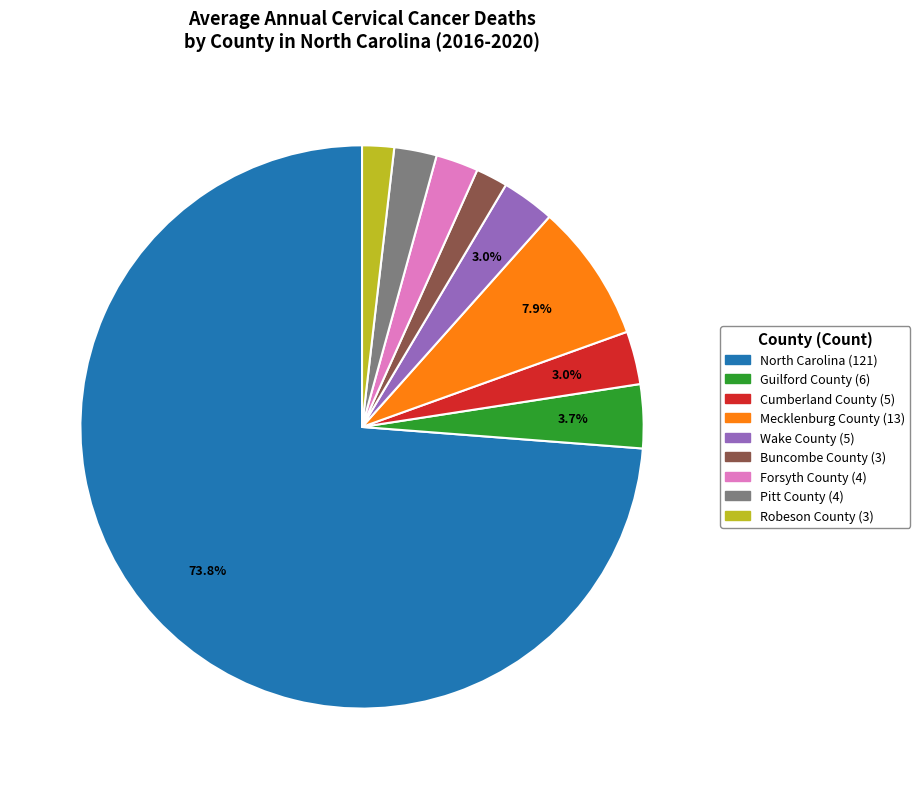

Between Guilford County and Mecklenburg County, which is larger?

Mecklenburg County